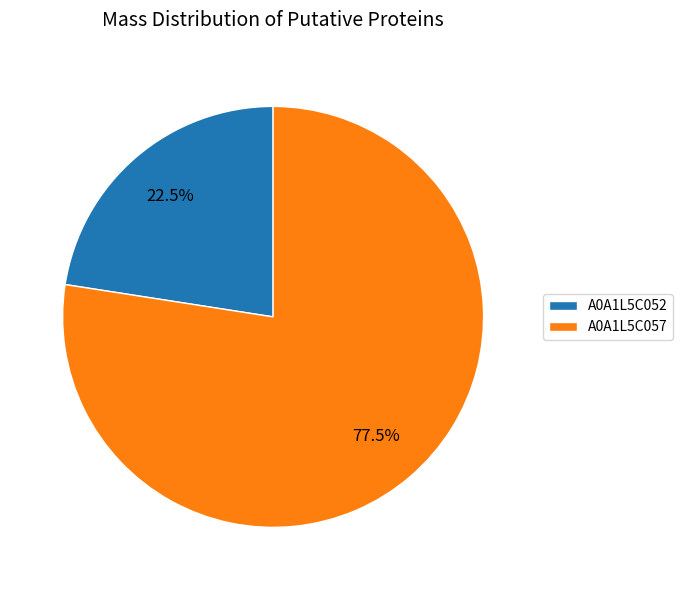

Rank the categories by value from lowest to highest.

A0A1L5C052, A0A1L5C057